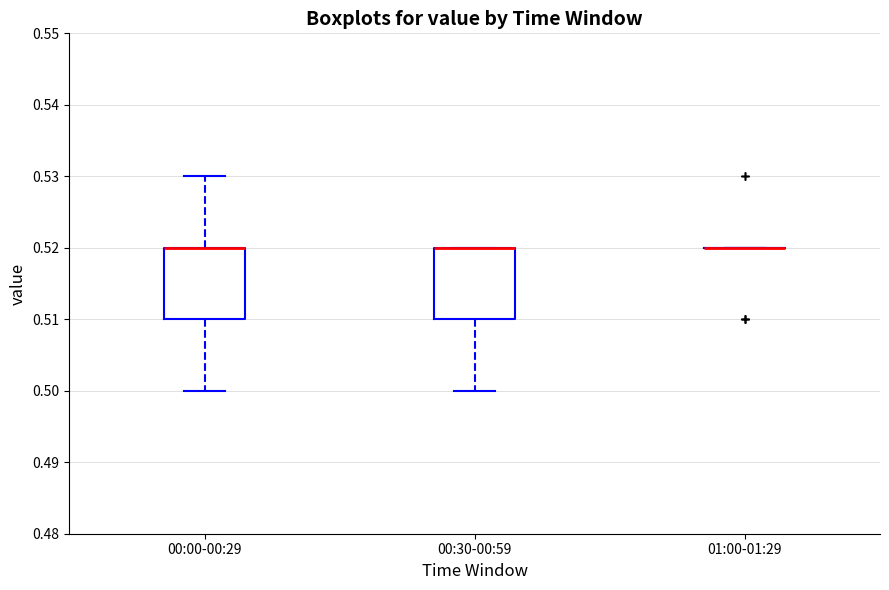

Reading left to right, read every box against the y-axis: the position of its median line, the range the box covers, and the ends of its whiskers. The values are not printed on the chart, so give them approximately, as read against the axis.

00:00-00:29: median 0.52 (drawn on the box's upper edge), box 0.51 to 0.52, whiskers 0.50 to 0.53
00:30-00:59: median 0.52 (drawn on the box's upper edge), box 0.51 to 0.52, whiskers 0.50 to 0.52
01:00-01:29: box collapsed to a line at 0.52, whiskers 0.52 to 0.52